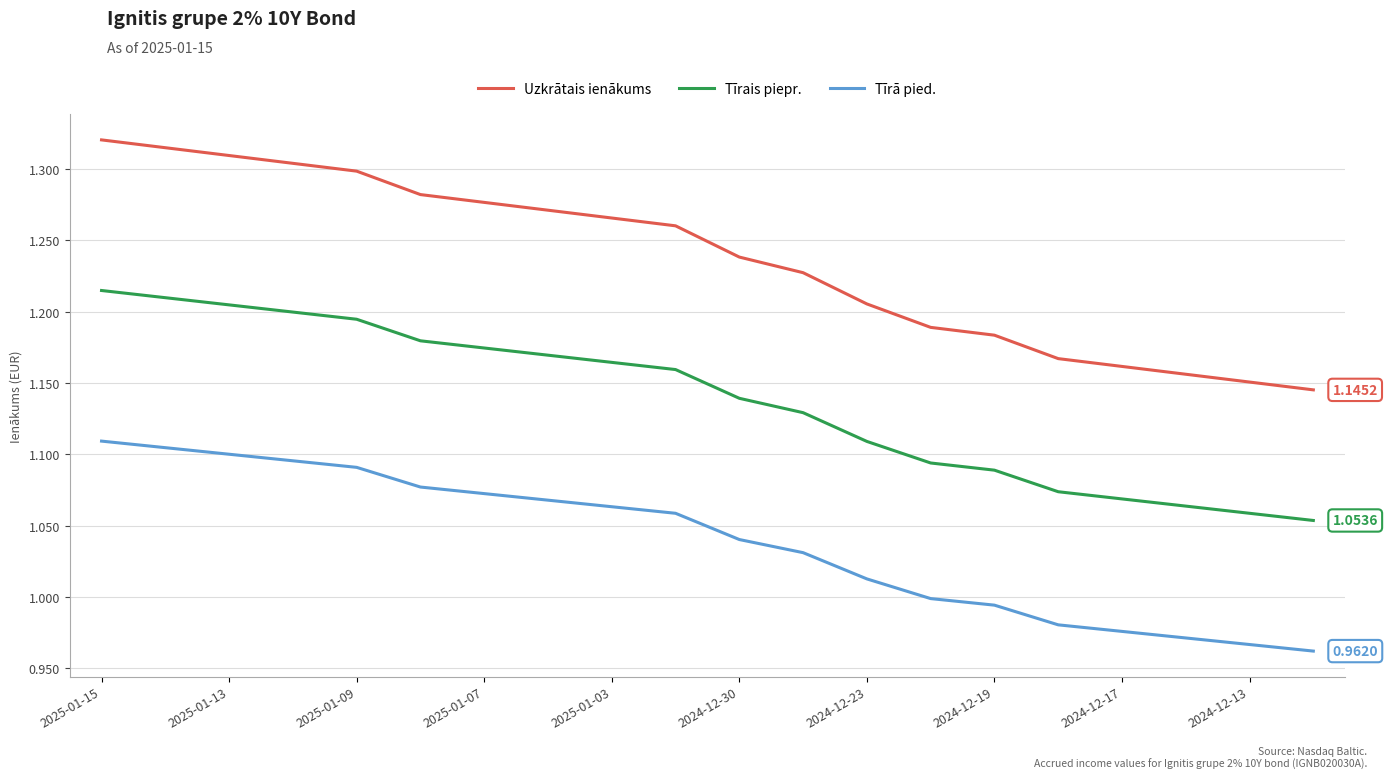

What is the difference between the maximum and minimum values in the Tīrais piepr. series?

0.2